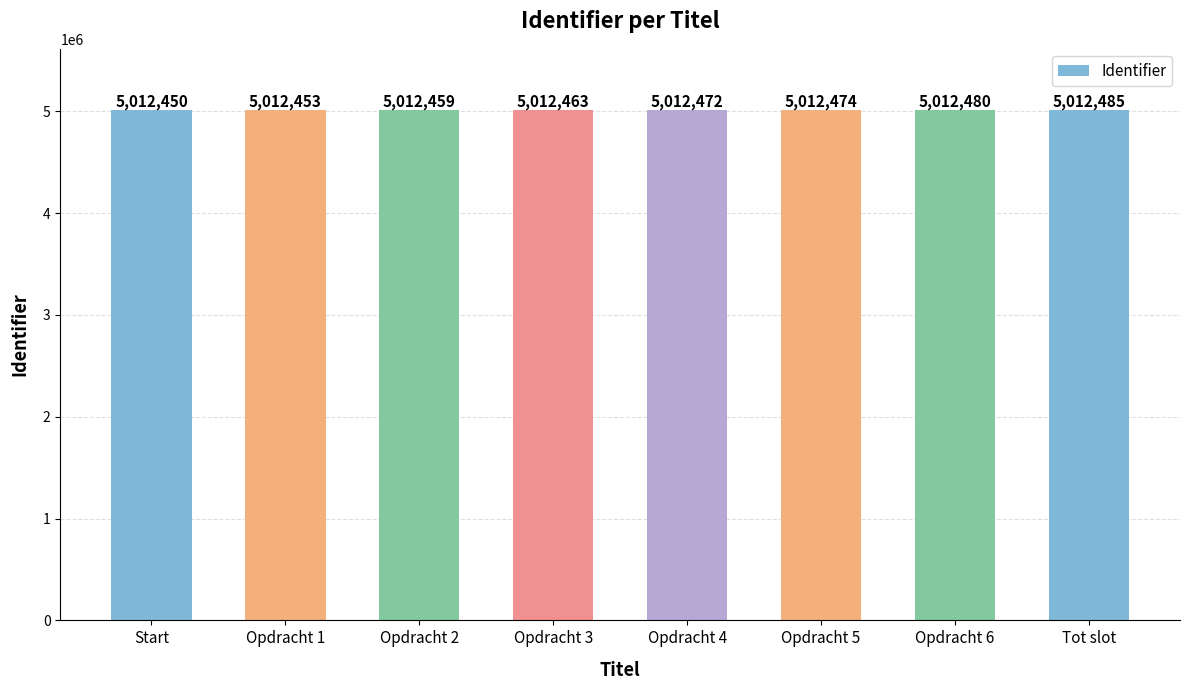

Approximately how many times larger is the value at Start compared to Opdracht 1?

1.0